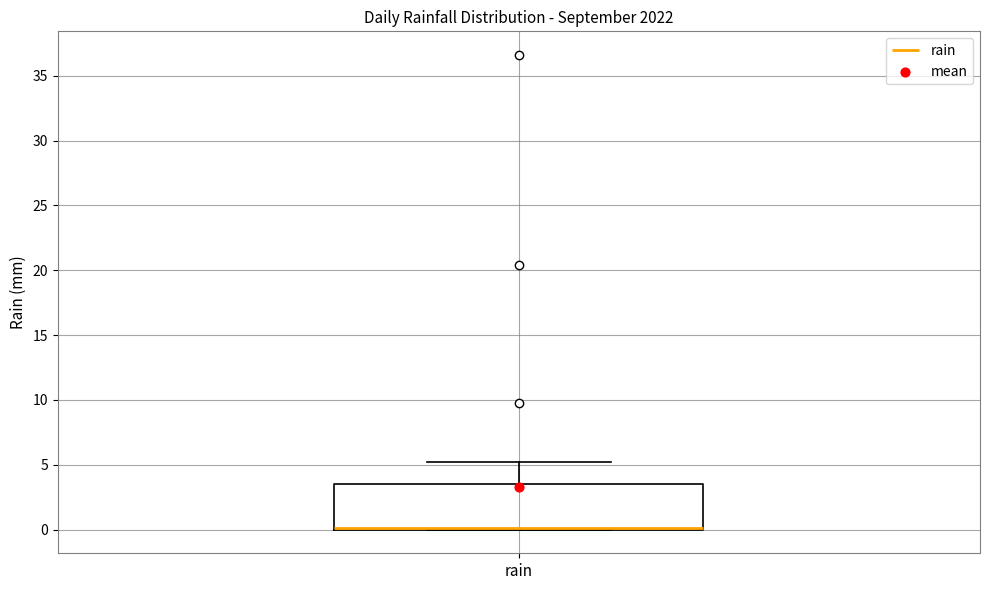

Where does the upper whisker of the box for rain end on the y-axis? The values are not printed on the chart, so give them approximately, as read against the axis.

5.0